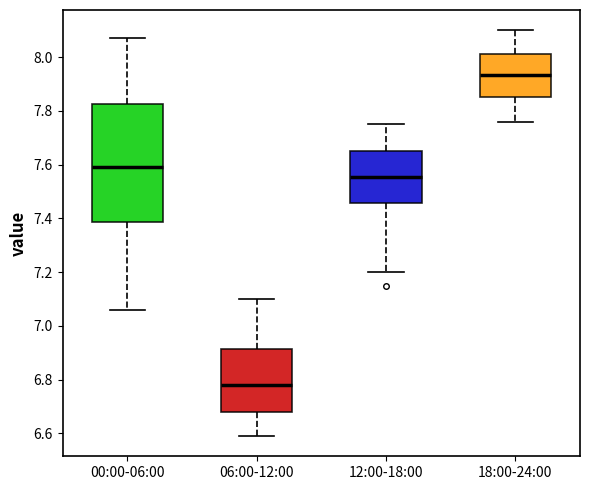

Reading left to right, read every box against the y-axis: the position of its median line, the range the box covers, and the ends of its whiskers. The values are not printed on the chart, so give them approximately, as read against the axis.

00:00-06:00: median 7.60, box 7.38 to 7.82, whiskers 7.06 to 8.08
06:00-12:00: median 6.78, box 6.68 to 6.92, whiskers 6.60 to 7.10
12:00-18:00: median 7.56, box 7.46 to 7.66, whiskers 7.20 to 7.76
18:00-24:00: median 7.94, box 7.86 to 8.02, whiskers 7.76 to 8.10